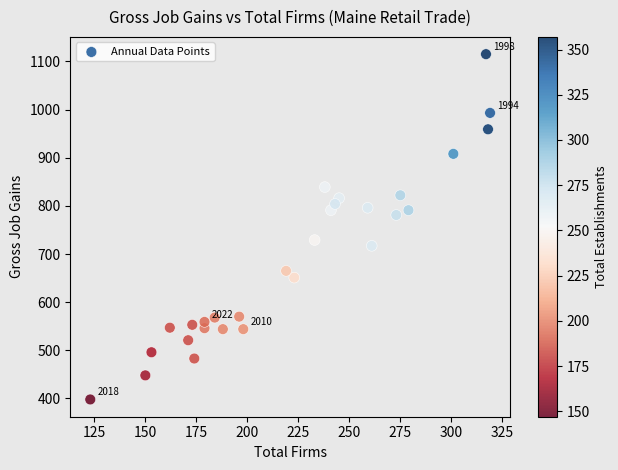

What is the range of X values (max minus min)?

196